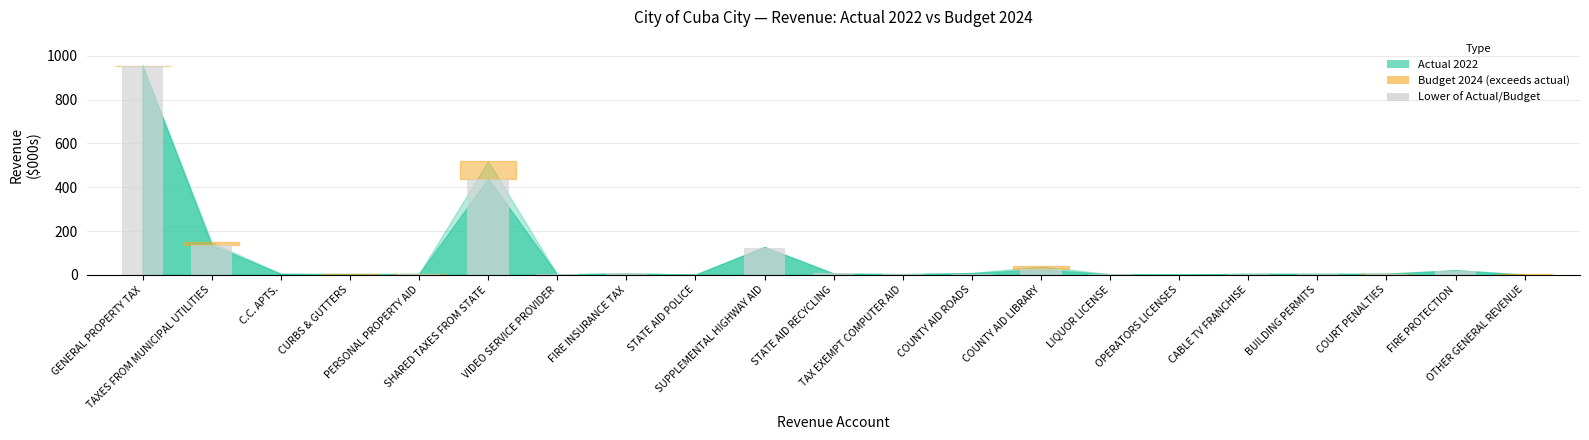

What is the greatest value displayed?

955.6